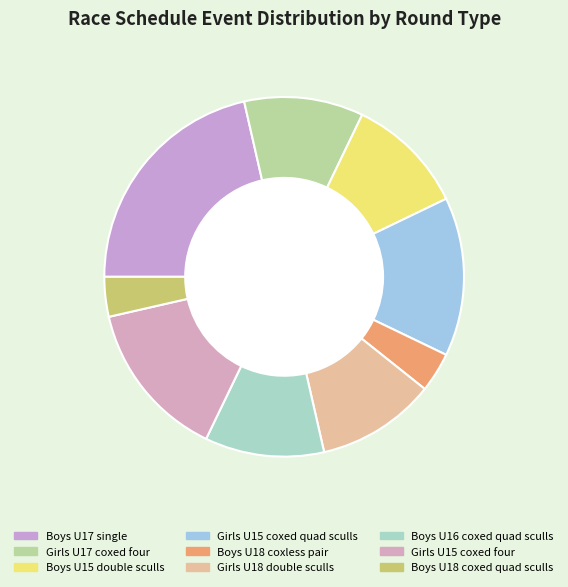

Does Girls U15 coxed four account for over 50% of the chart?

No